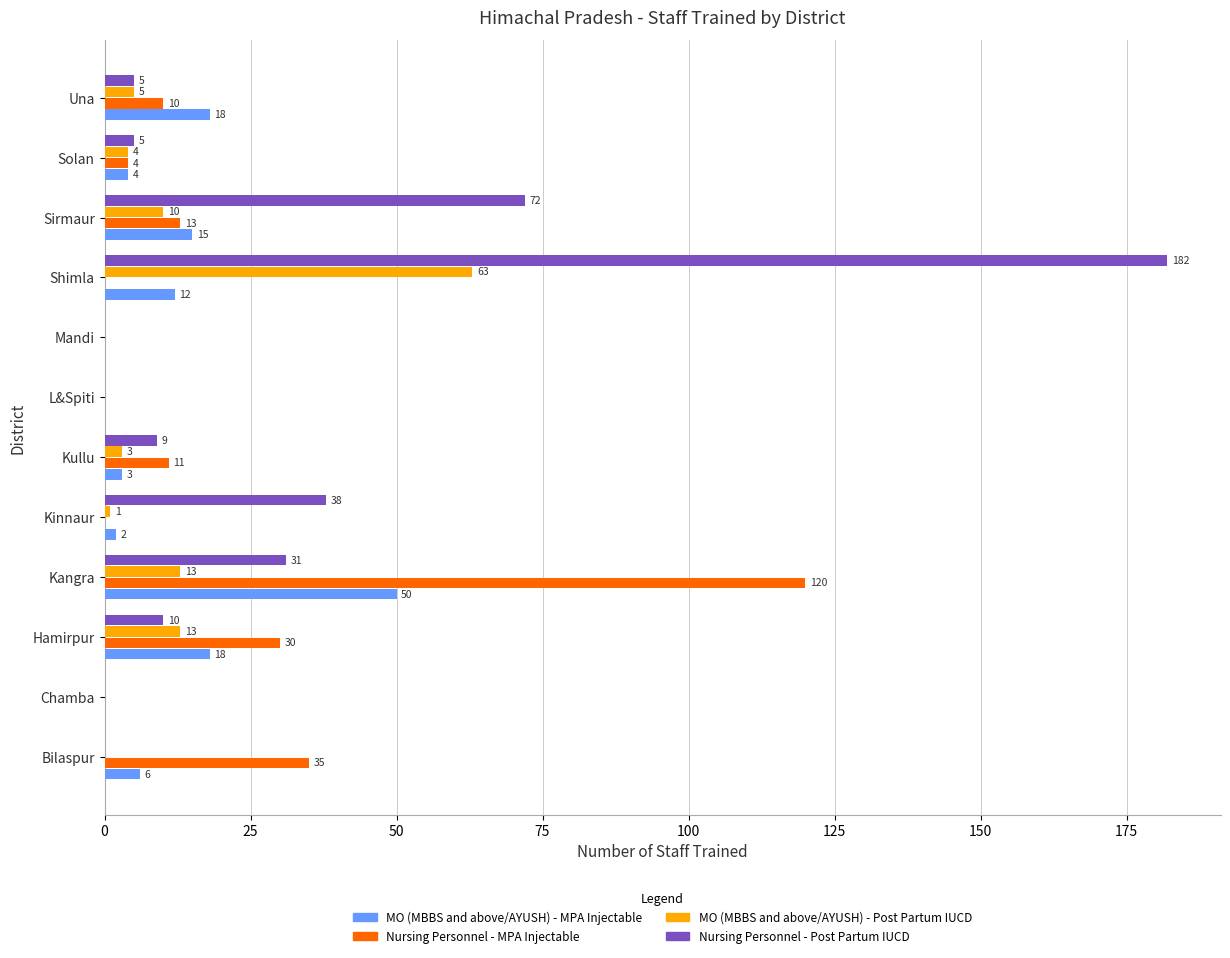

What is the sum of all MO (MBBS and above/AYUSH) - Post Partum IUCD values?

112